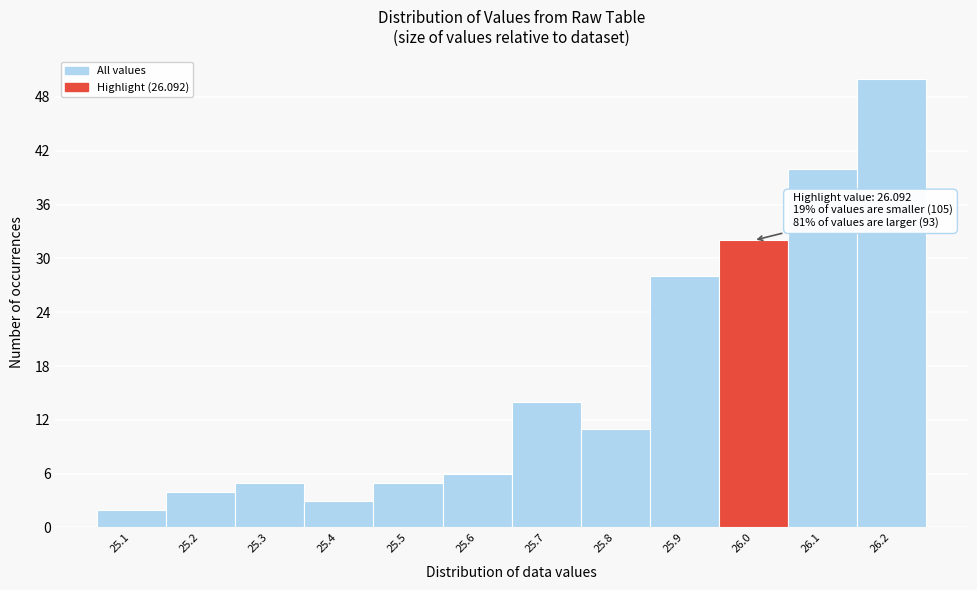

Reading right to left, list all the values displayed in this chart.

26.2=50	26.1=40	26.0=32	25.9=28	25.8=11	25.7=14	25.6=6	25.5=5	25.4=3	25.3=5	25.2=4	25.1=2